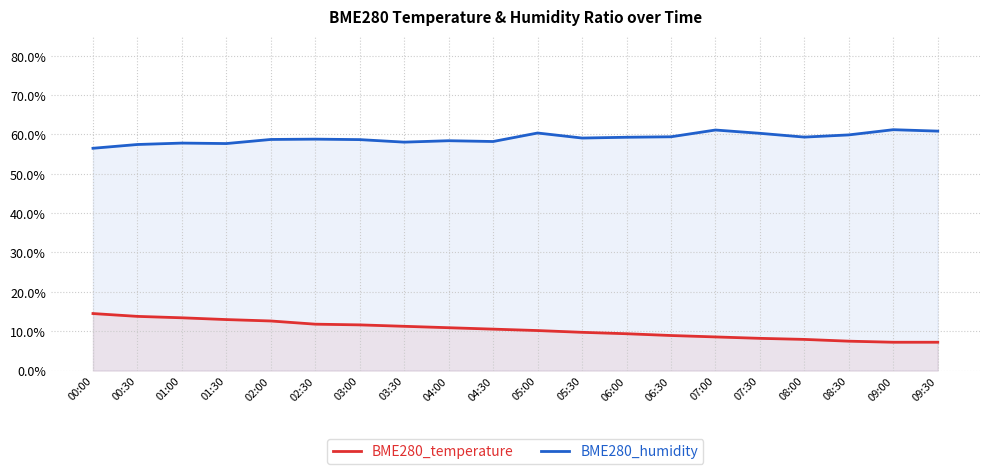

Does the chart display data point markers on the line(s)?

No